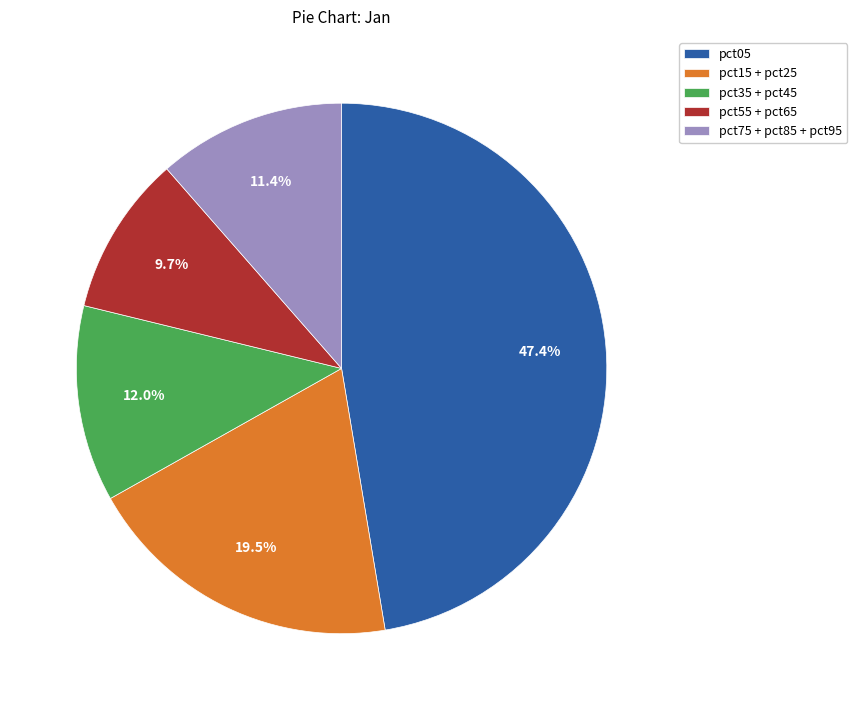

Which slice is the largest?

pct05